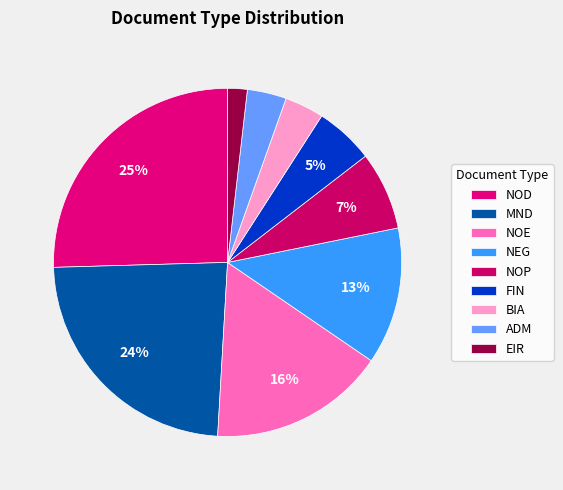

To the nearest percent, what is the difference between the NOP and BIA slice percentages?

4%